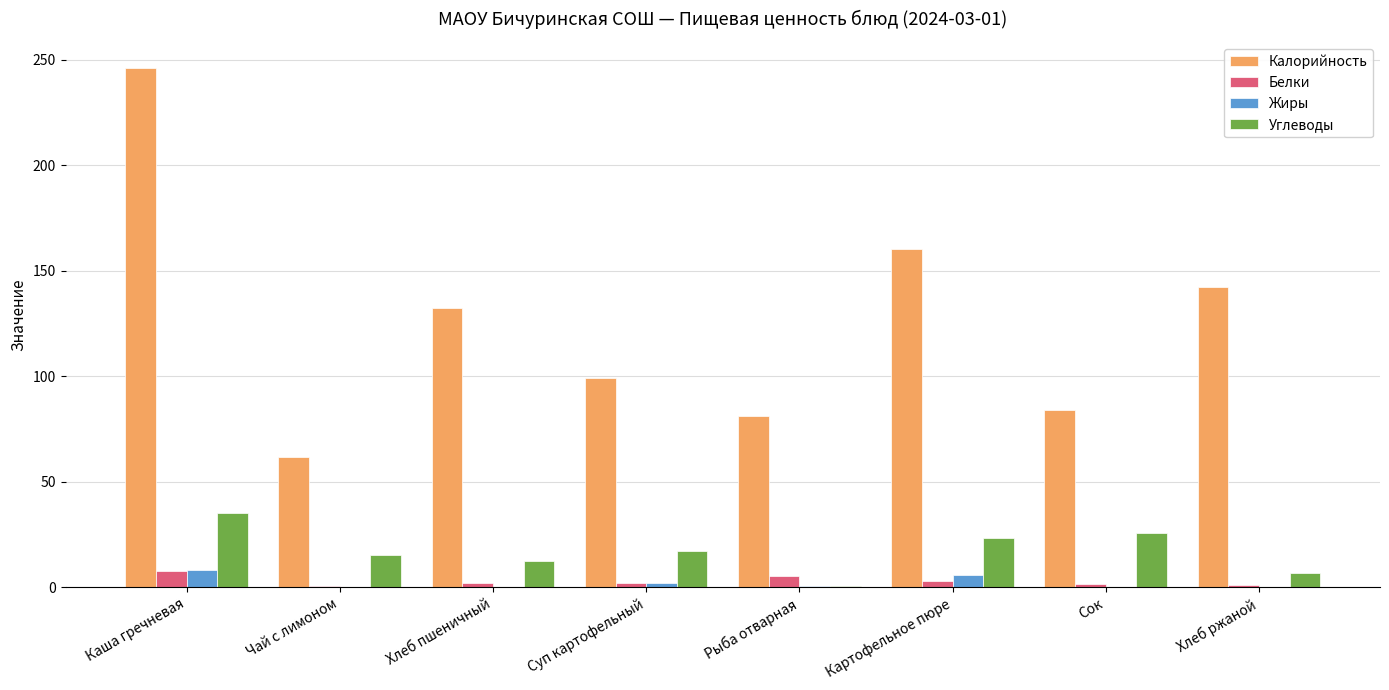

Is it true that Углеводы equals 52.3 at Каша гречневая?

False